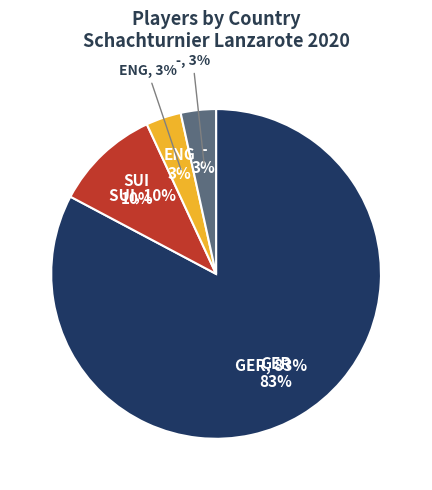

Is there any slice that represents more than half of the pie?

Yes